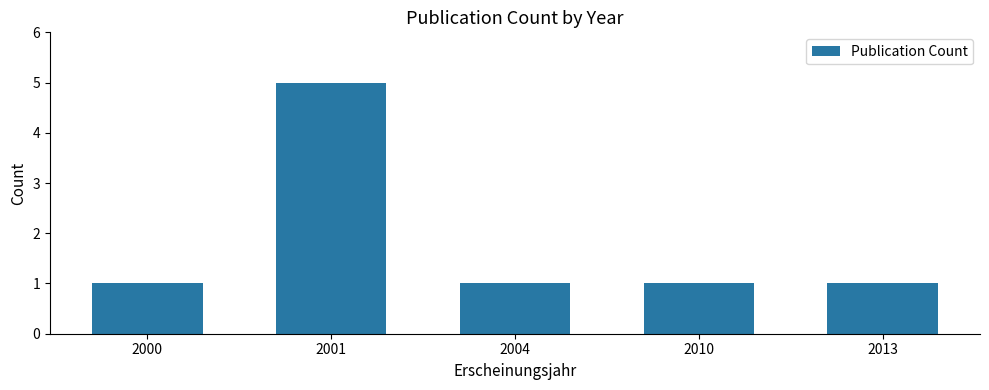

The chart shows a value of 1 at 2010. True or false?

True